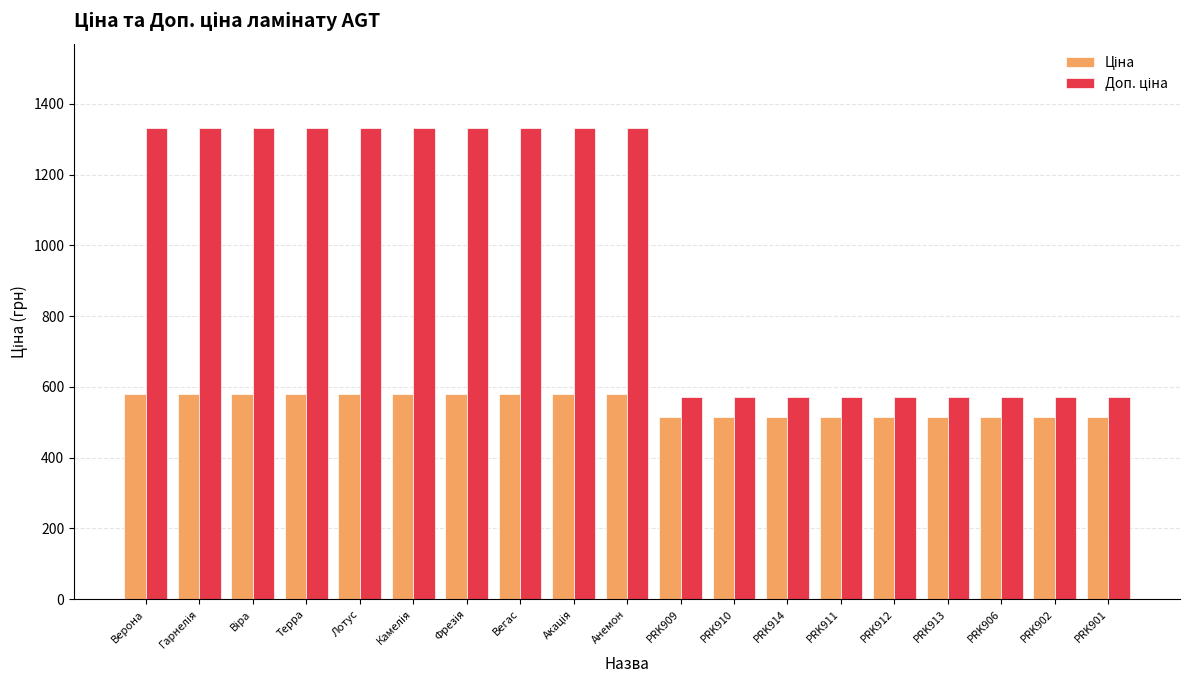

What is the total value across all series at PRK906?

1086.8